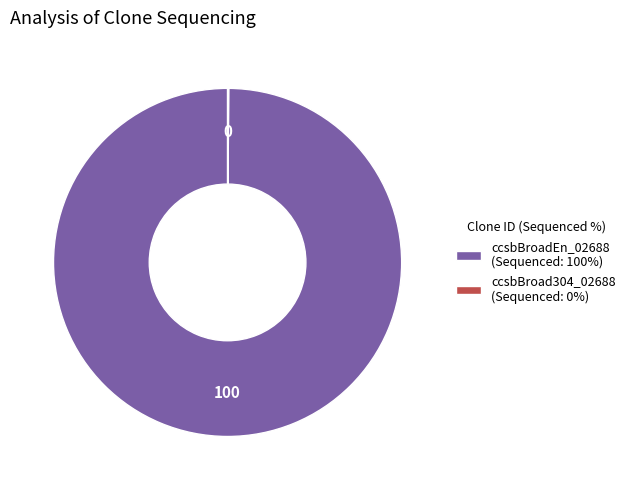

Which category has the biggest portion of the pie?

ccsbBroadEn_02688